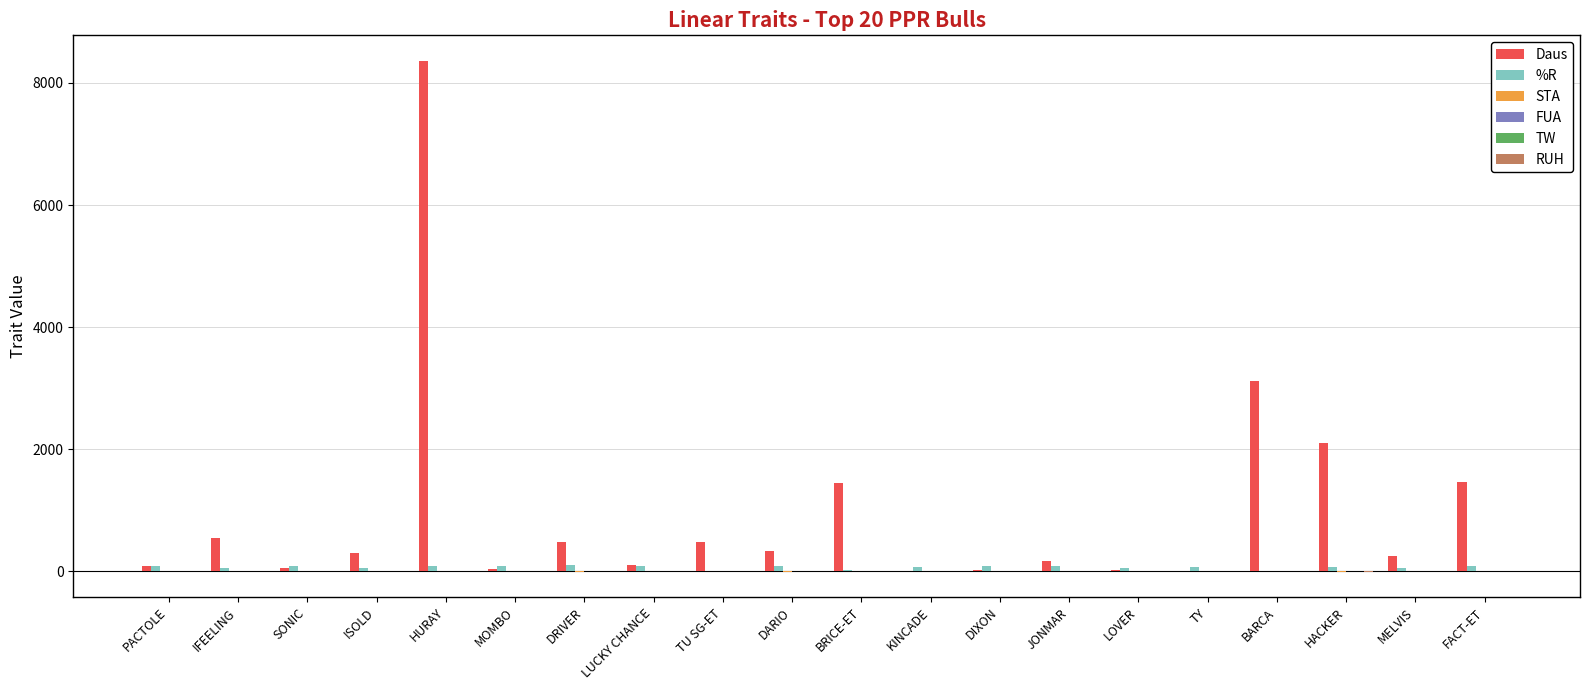

What is the value of the Daus bar at the 15th from the left?

26.0